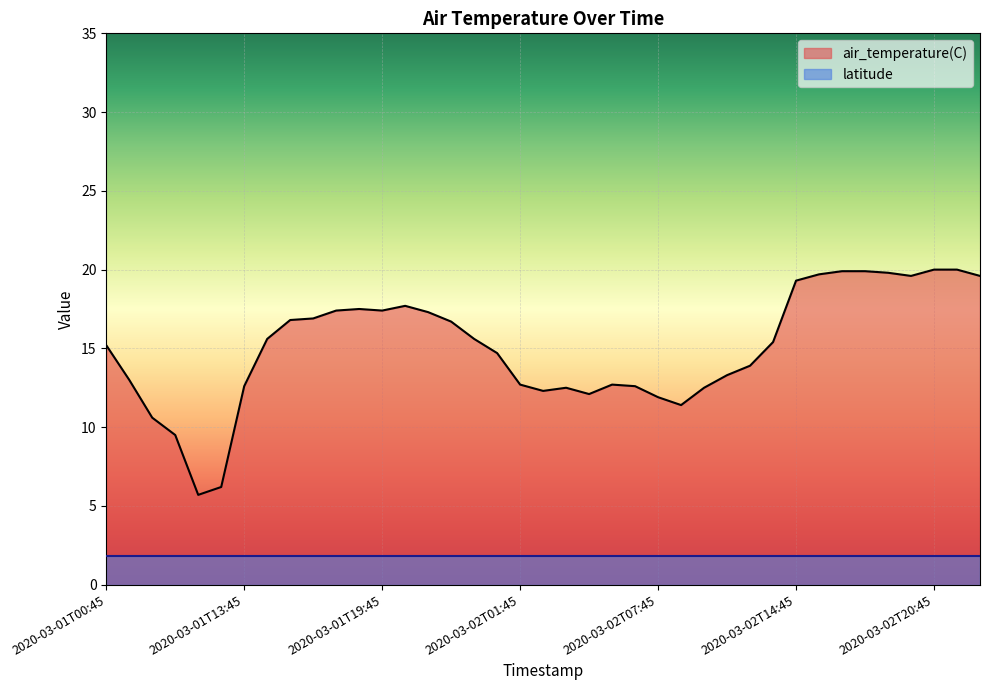

What is the sum of all values?

587.5